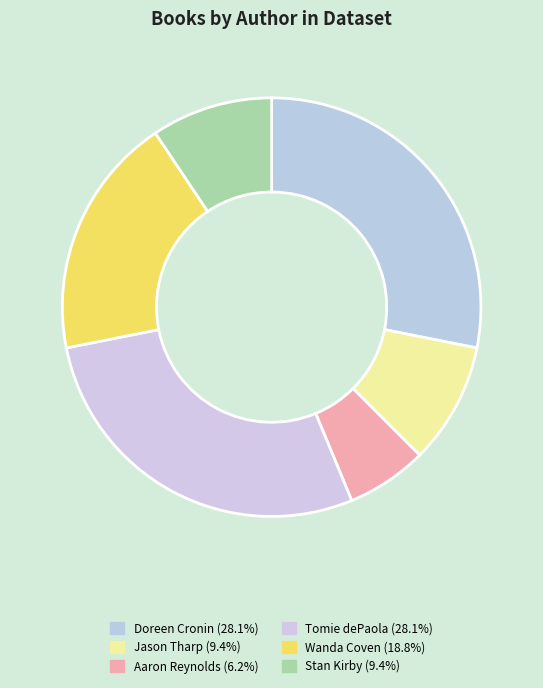

Which slice is the smallest?

Aaron Reynolds (76515508)